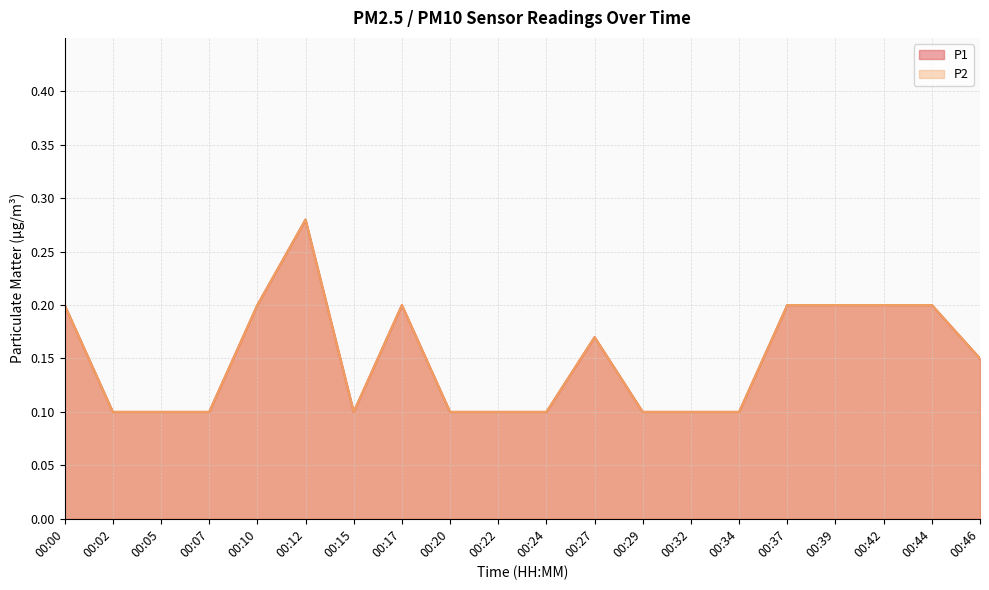

Which series has the widest spread of values?

P1